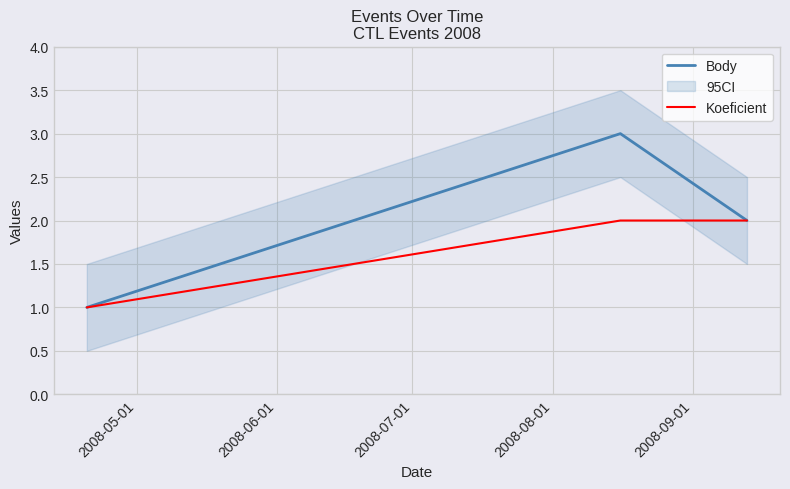

What are all the series names shown in the legend?

Body, Koeficient